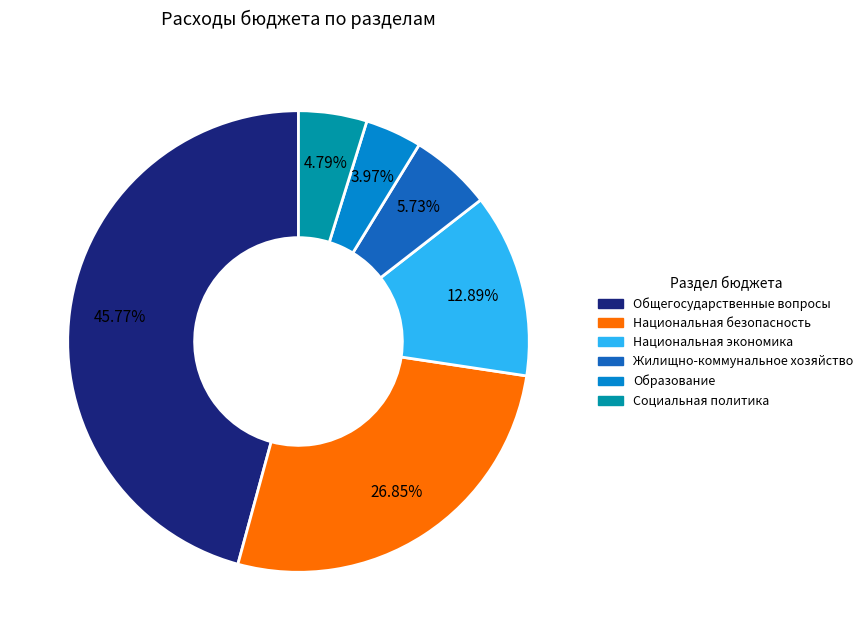

How many segments does this pie chart have?

6